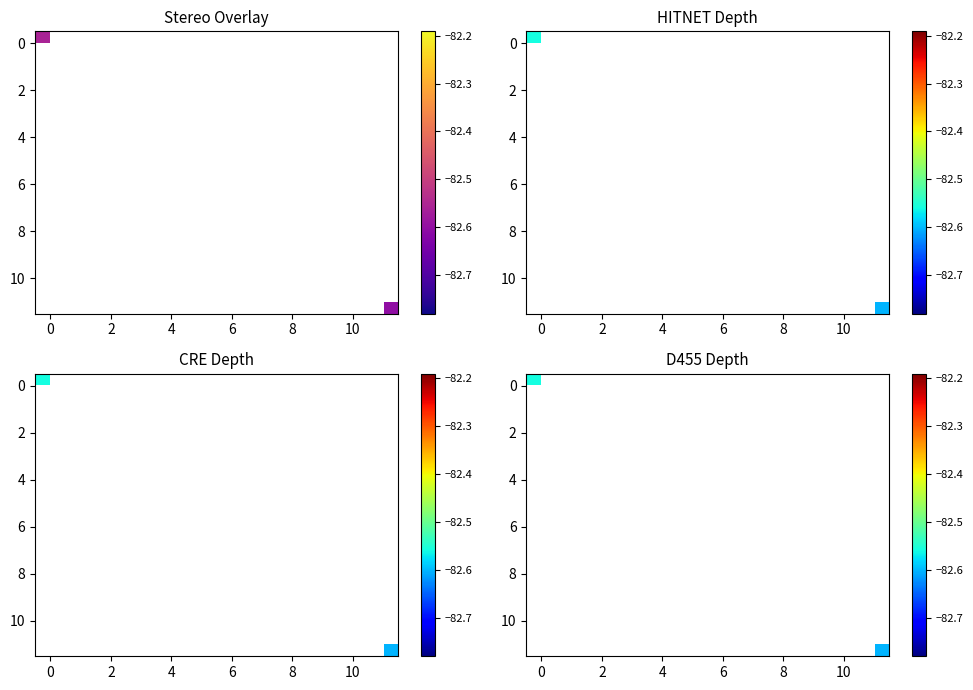

How many categories are shown in the chart?

12